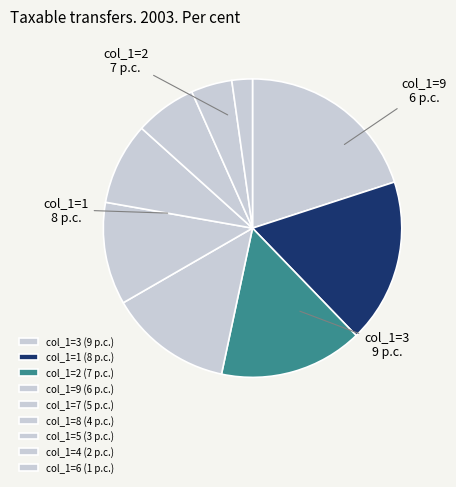

Does any single category account for the majority?

No